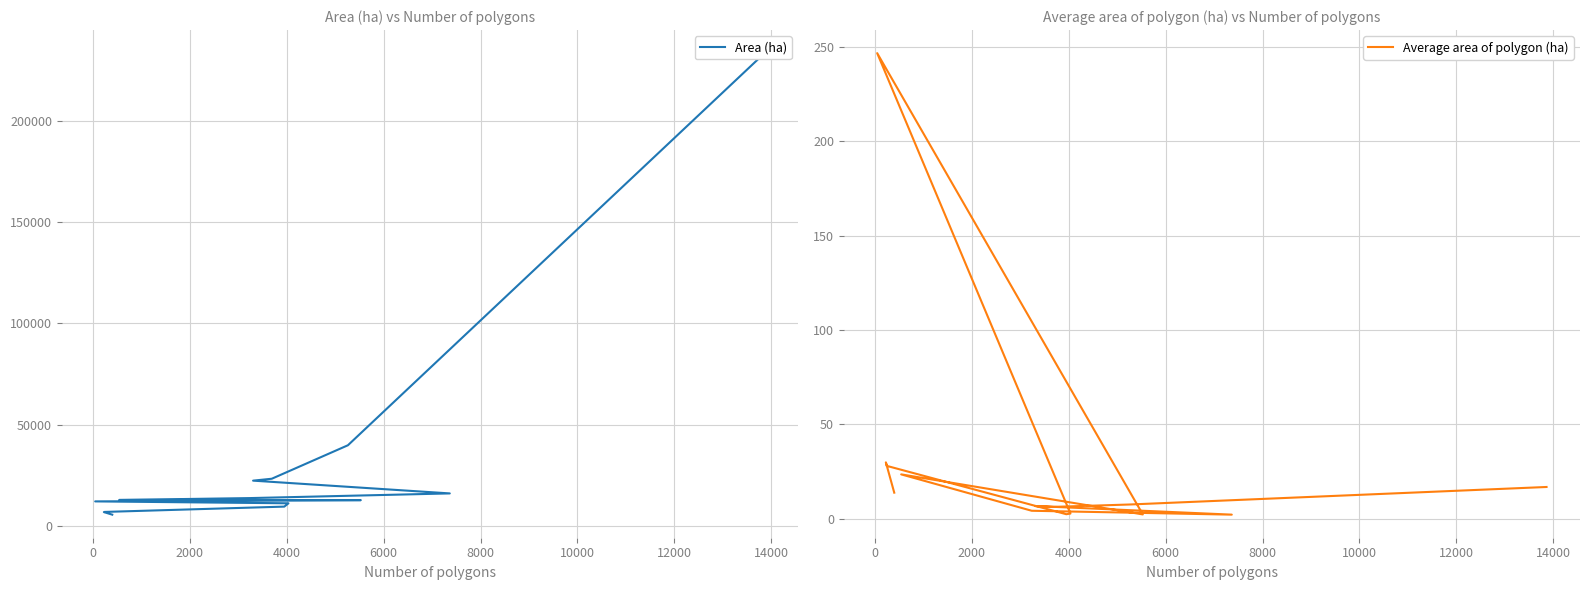

What is the difference between the highest and lowest values at 6000?

16027.1